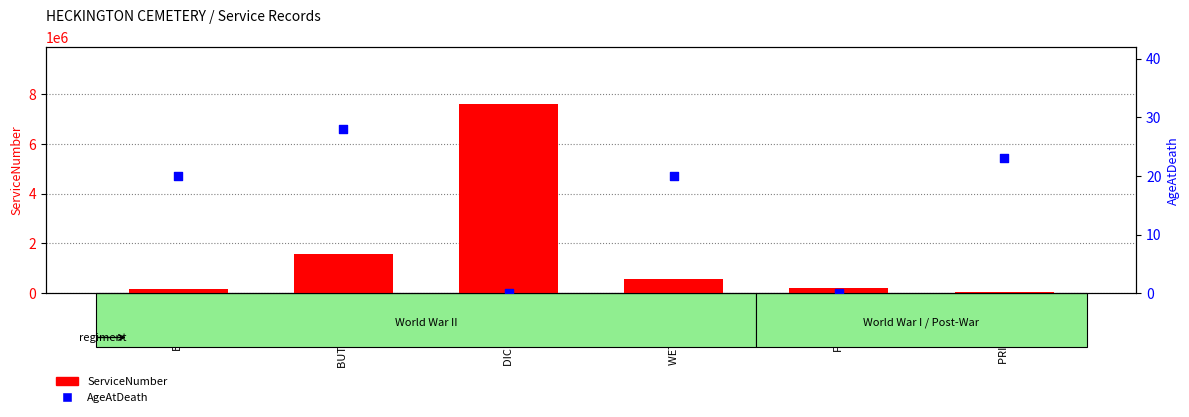

Is the value of ServiceNumber at WETTON W J greater than the value of AgeAtDeath at BUSH W H?

Yes